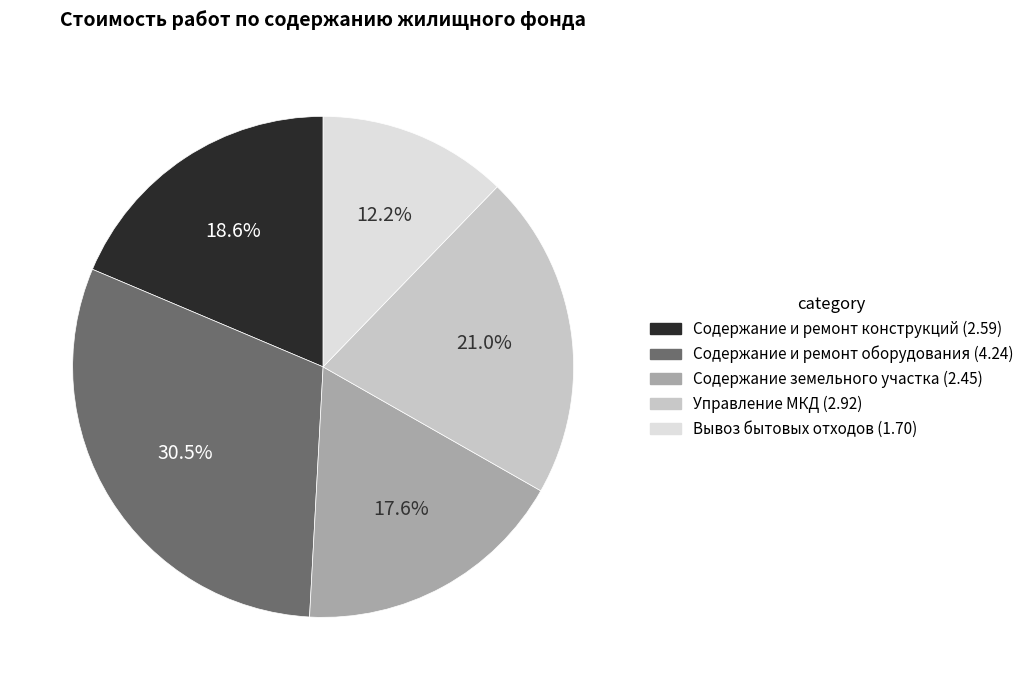

Is there a majority slice in this chart?

No